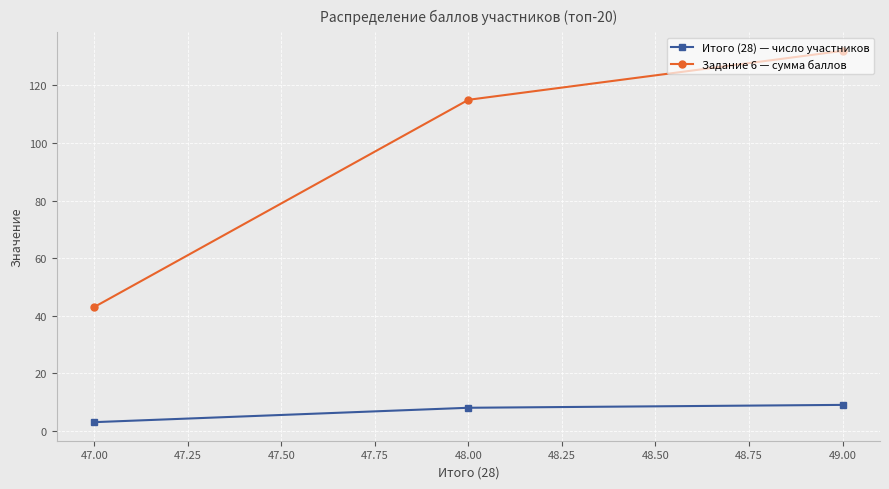

What is the minimum value for Итого (28) — число участников?

3